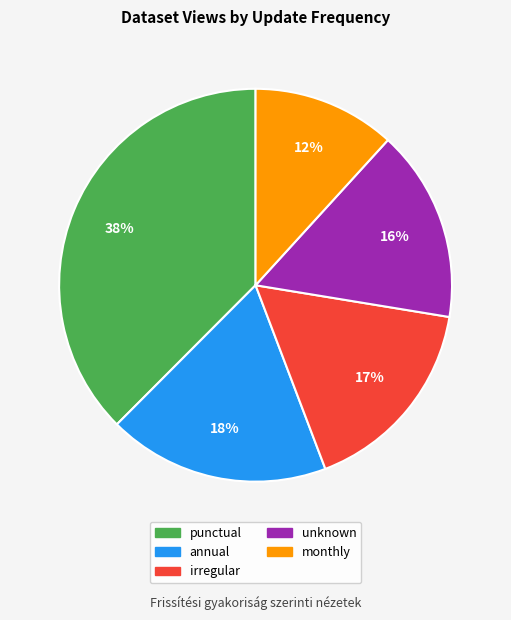

Count the number of slices in the pie.

5